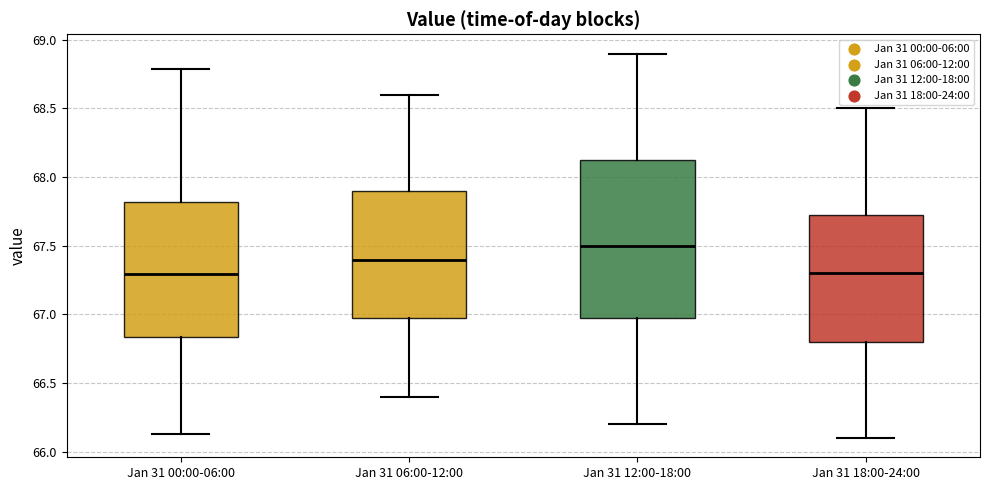

Reading left to right, transcribe this box plot: for each box, give where its median line is, the range the box spans, and where its two whiskers end, as read against the y-axis. The values are not printed on the chart, so give them approximately, as read against the axis.

Jan 31 00:00-06:00: median 67.30, box 66.85 to 67.80, whiskers 66.15 to 68.80
Jan 31 06:00-12:00: median 67.40, box 67.00 to 67.90, whiskers 66.40 to 68.60
Jan 31 12:00-18:00: median 67.50, box 67.00 to 68.15, whiskers 66.20 to 68.90
Jan 31 18:00-24:00: median 67.30, box 66.80 to 67.75, whiskers 66.10 to 68.50